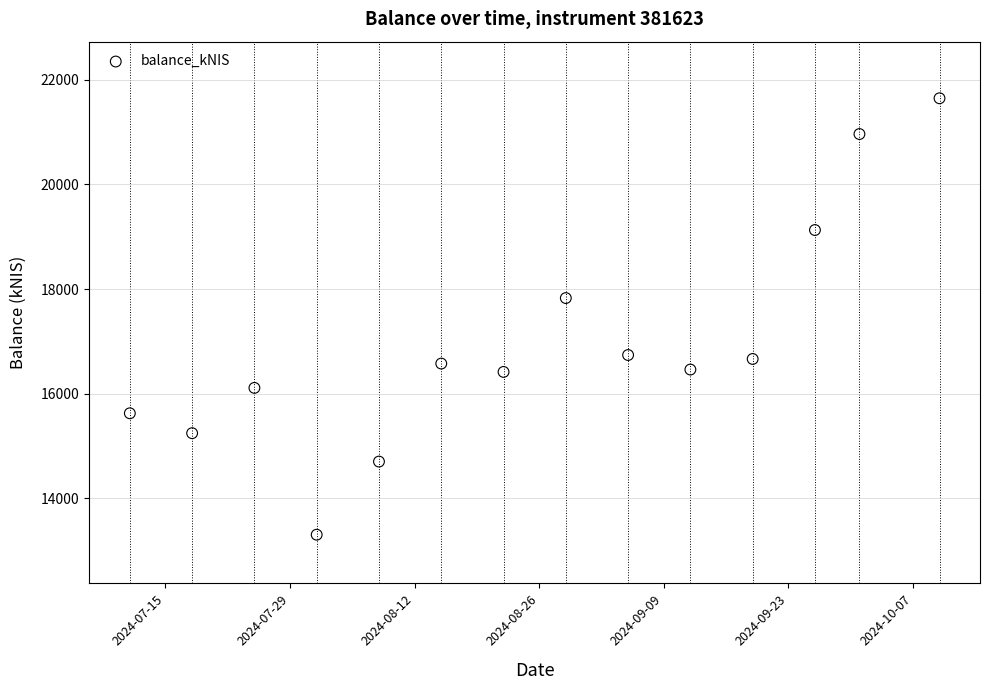

What is the range of X values (max minus min)?

91.0